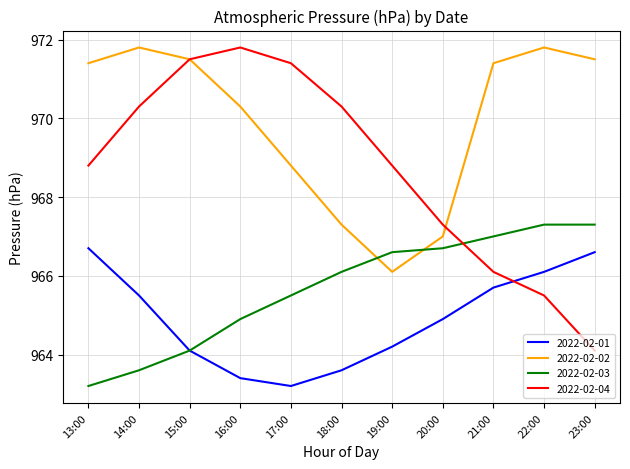

True or false: 2022-02-04 has more than 2 interior local peaks.

False